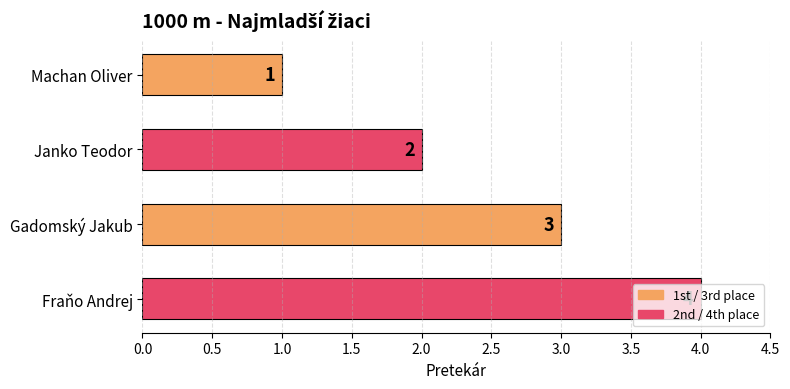

The chart shows a value of 4 at Gadomský Jakub. True or false?

False